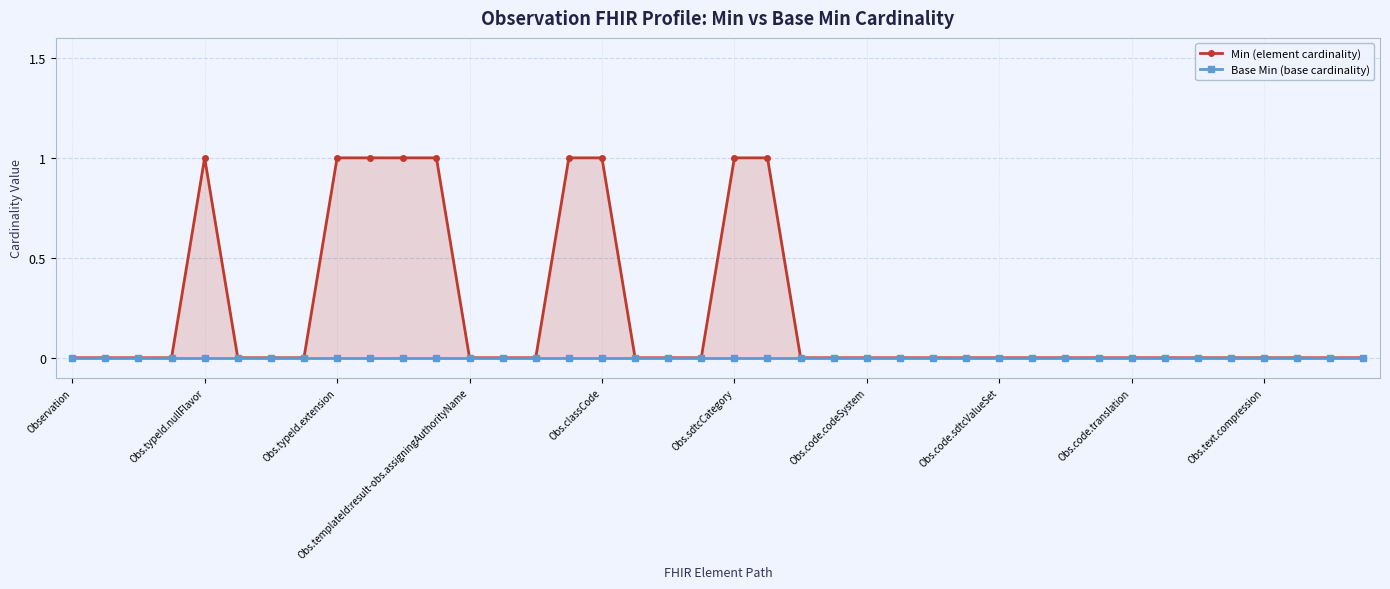

How many lines are shown in the chart?

2